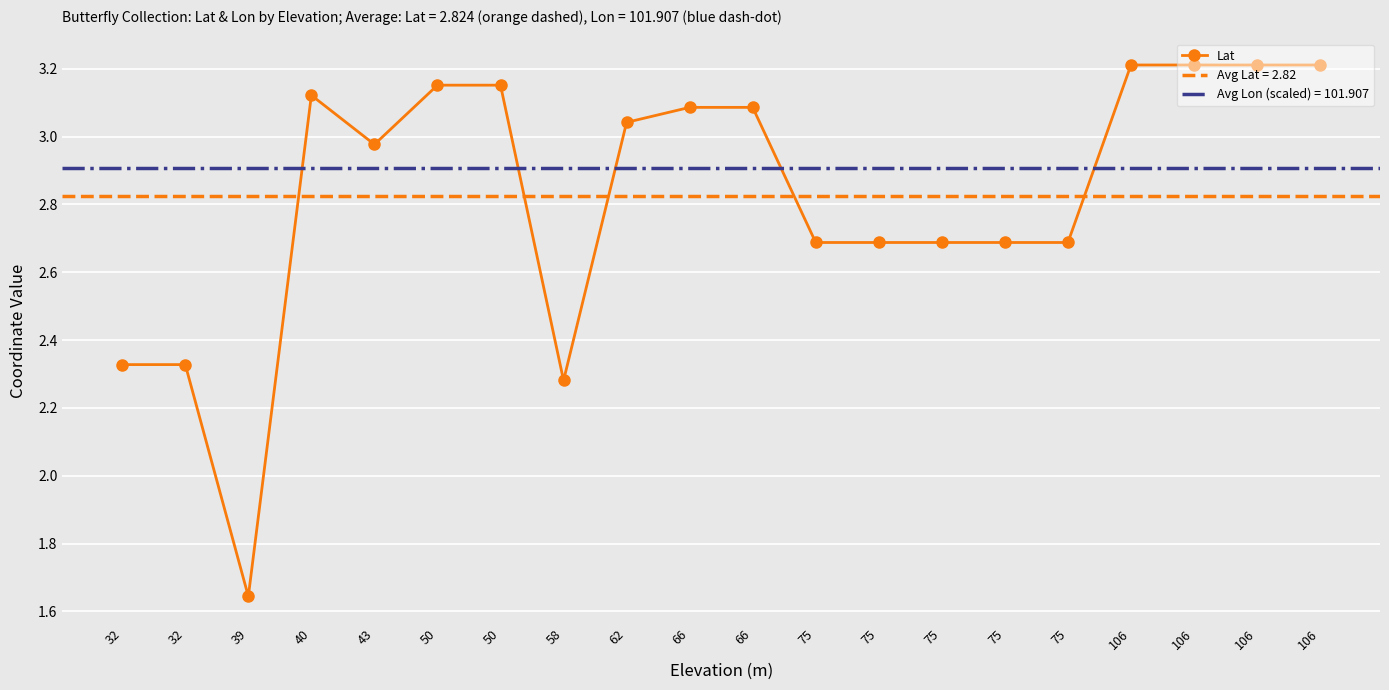

What is the greatest value displayed?

103.6